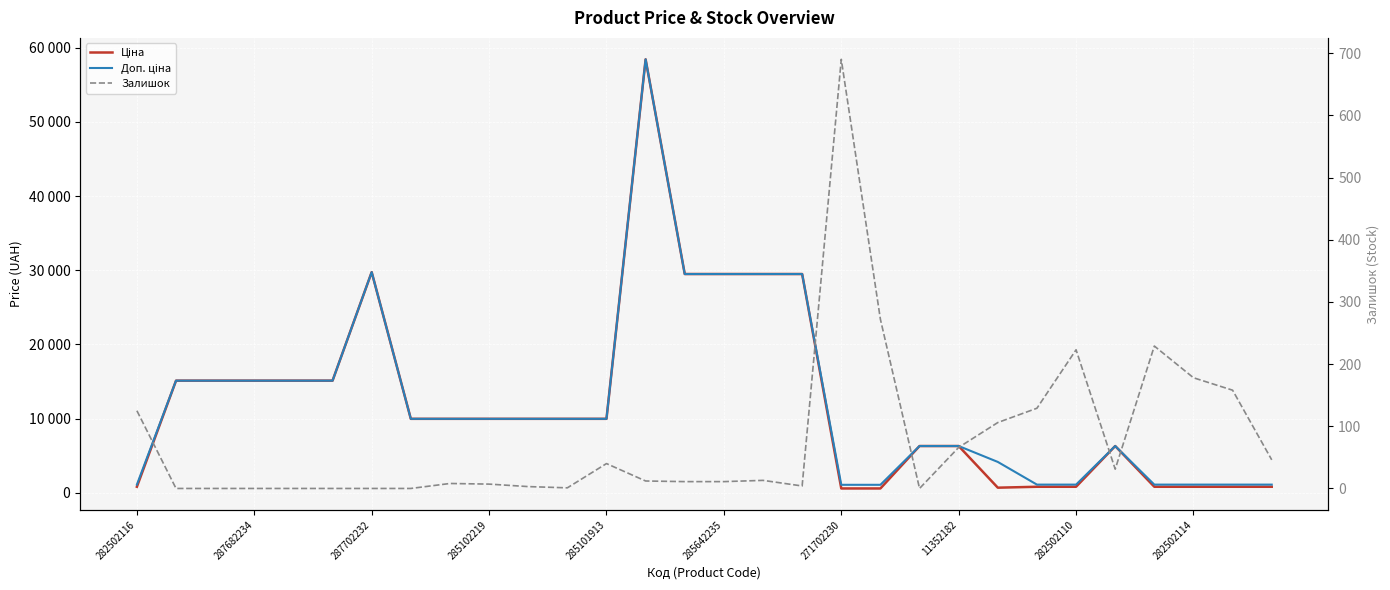

Which series has the largest range (max minus min)?

Ціна